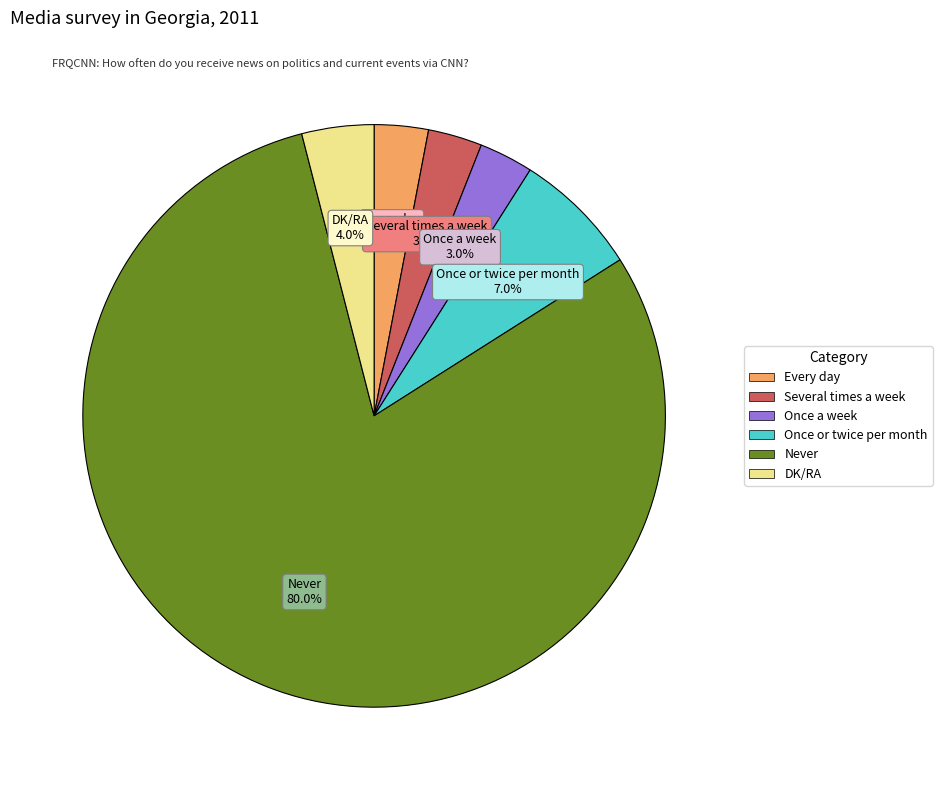

Which slice represents more than half of the pie?

Never